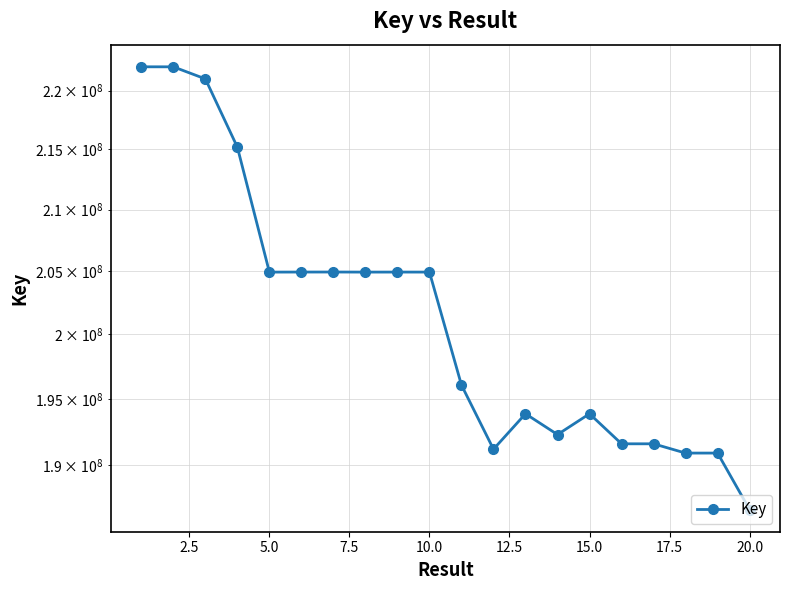

True or false: the data shows 343498996 at 20.0.

False